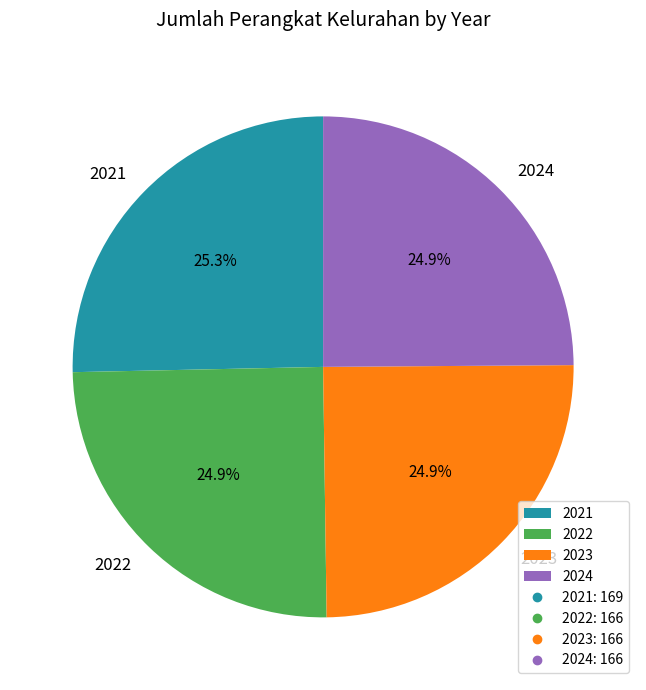

Is 2024 the majority of the pie?

No